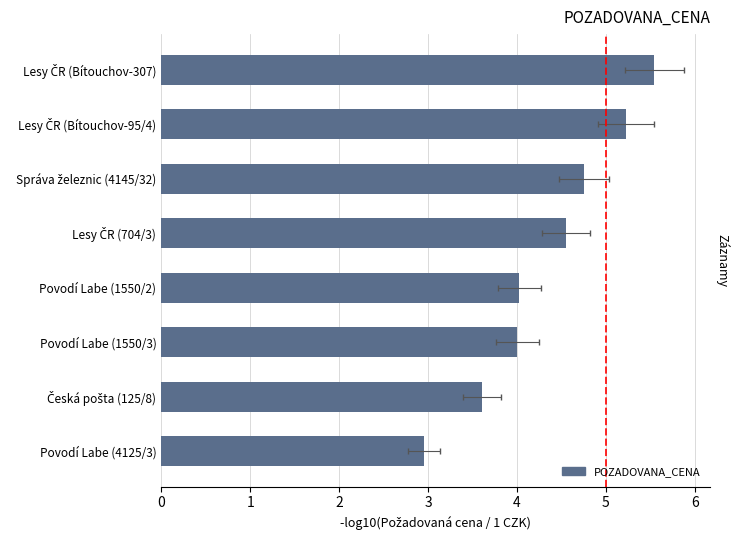

What is the sum of the values at Povodí Labe (1550/2) and Správa železnic (4145/32)?

8.8